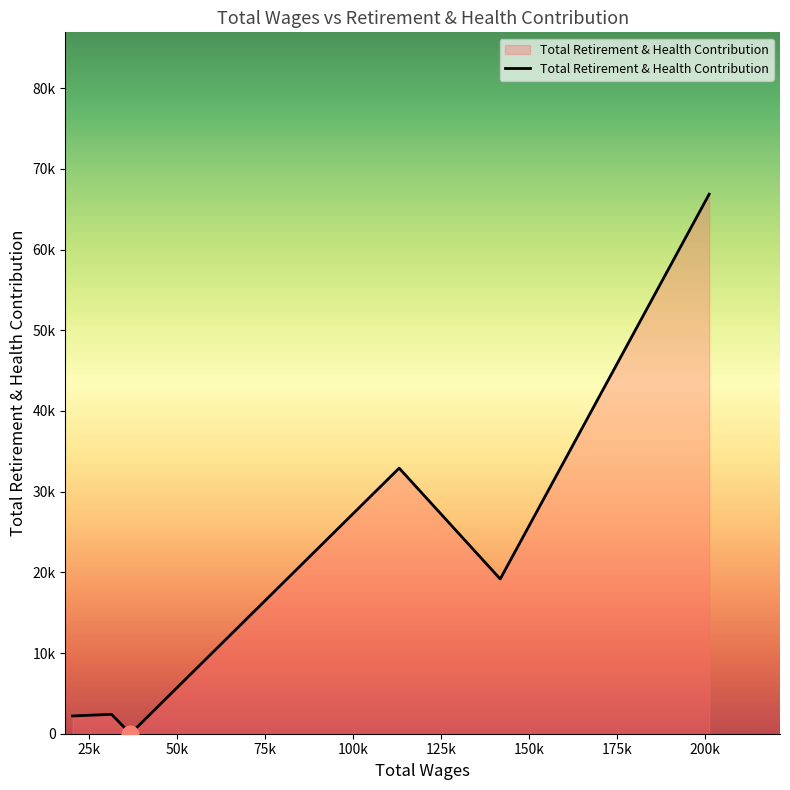

Does the chart have visible grid lines?

No